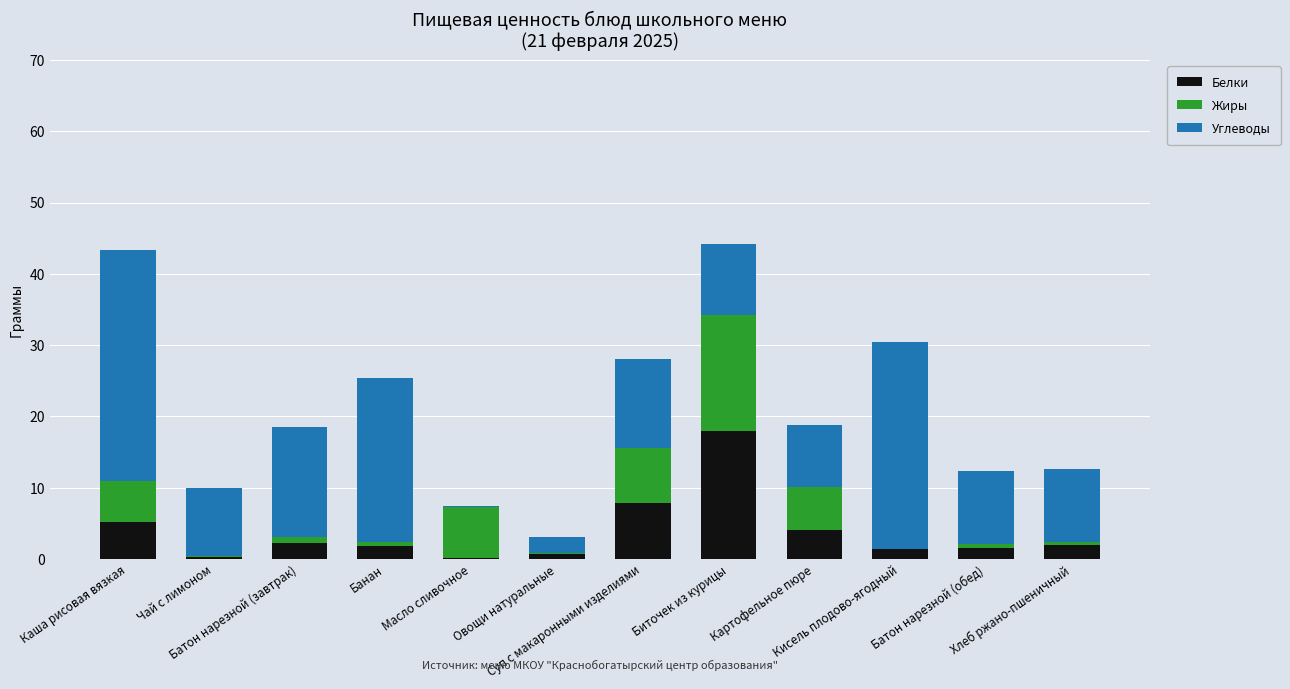

What is the highest value of the Белки series?

18.0